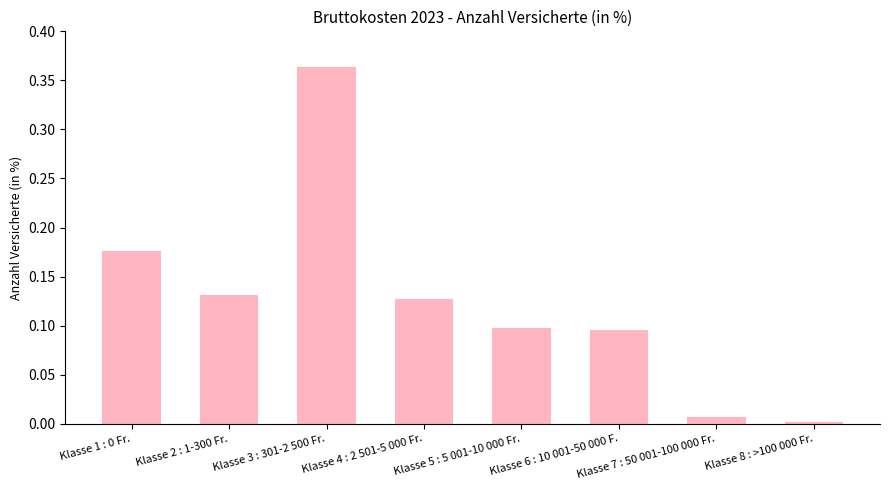

What is the sum of all values?

1.0